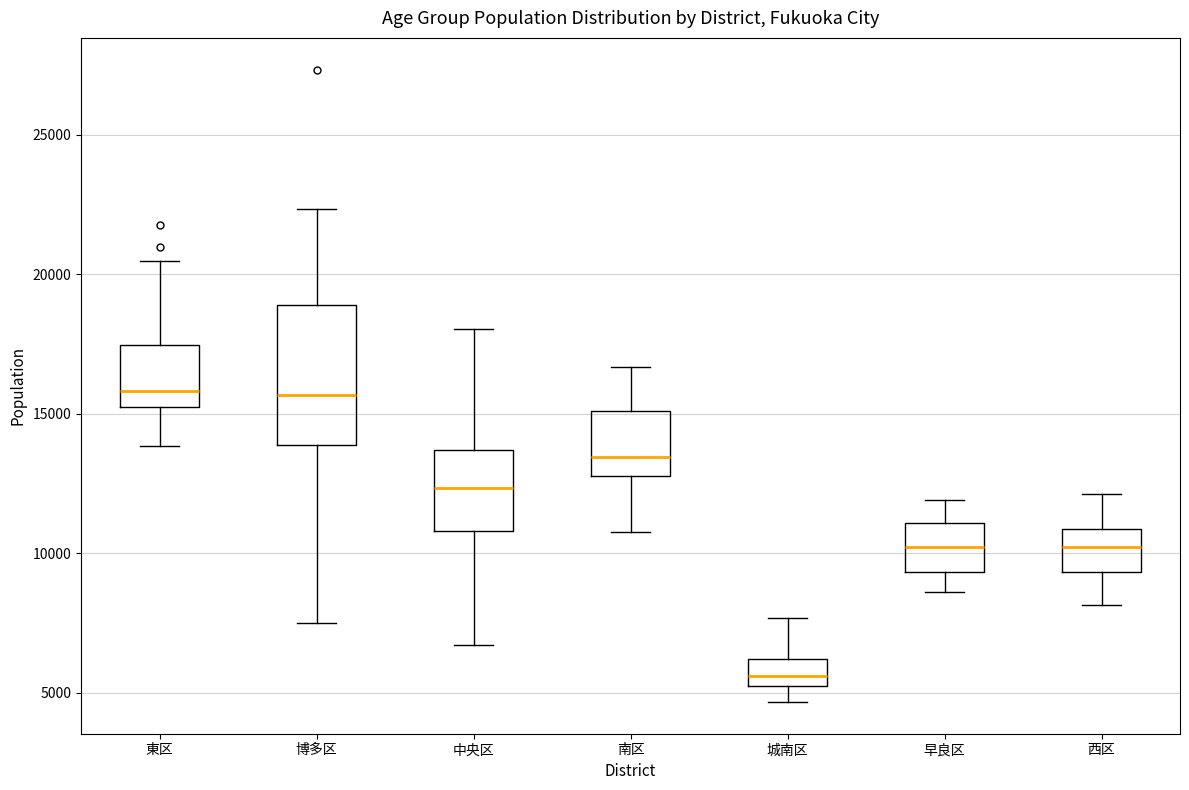

Which box is the tallest, from its lower edge to its upper edge?

博多区